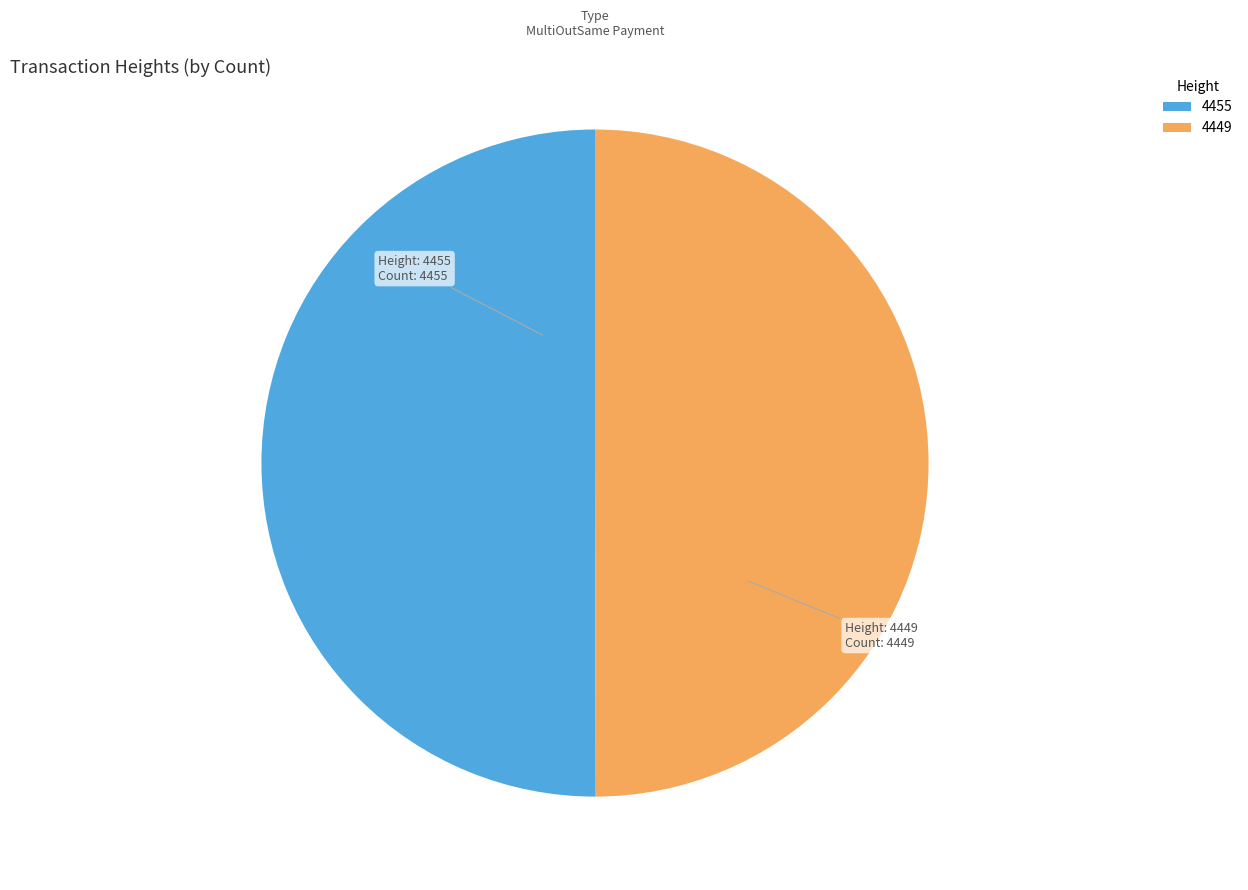

How many segments does this pie chart have?

2